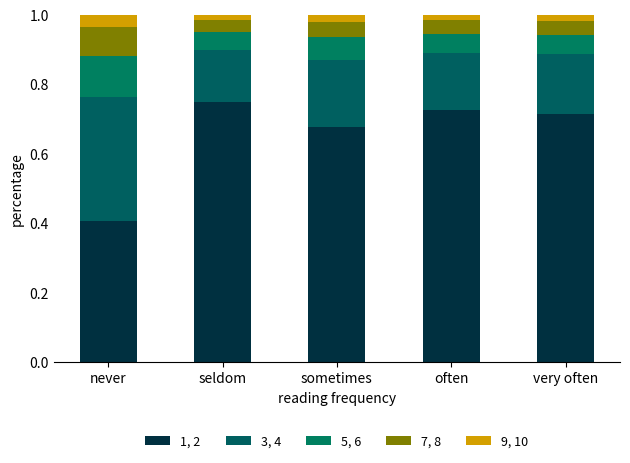

True or false: 5, 6 has a value of 0.1 at often.

True